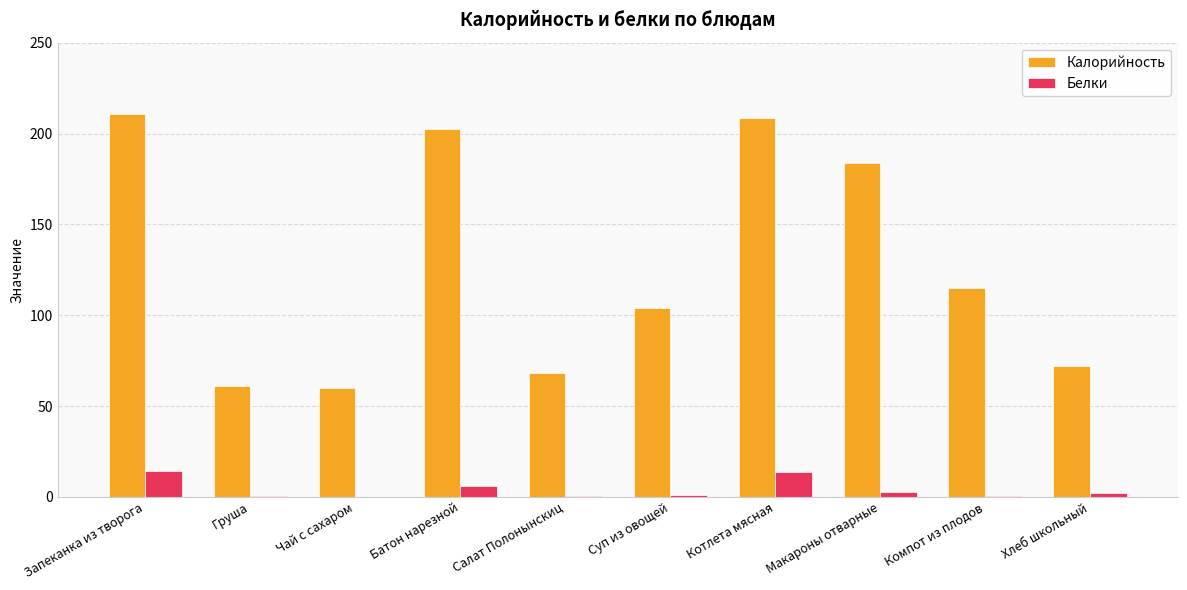

What is the sum of all Белки values?

41.0